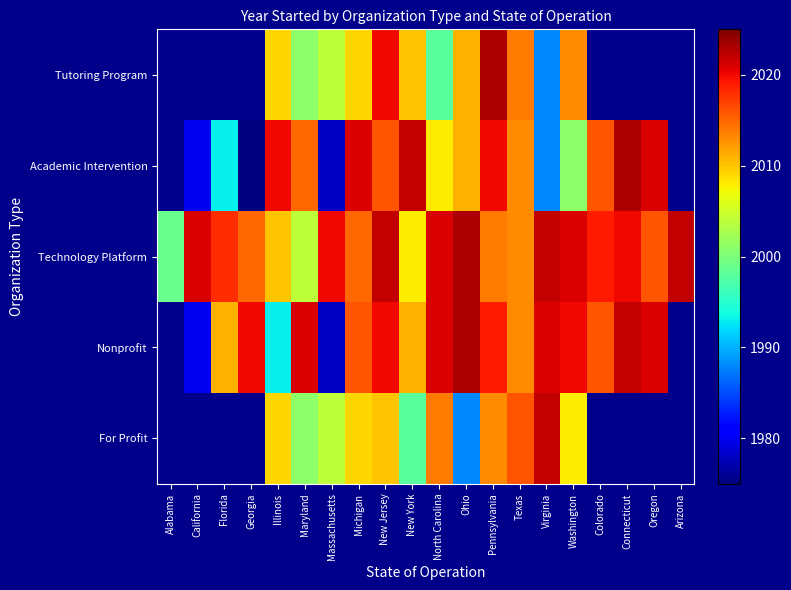

What is the maximum value for Technology Platform?

2023.0